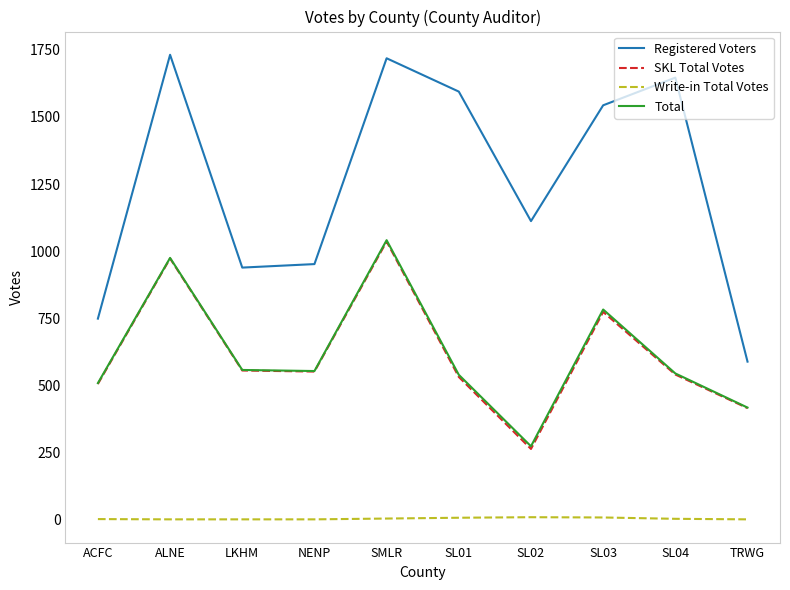

The value of SKL Total Votes at TRWG is 683. True or false?

False